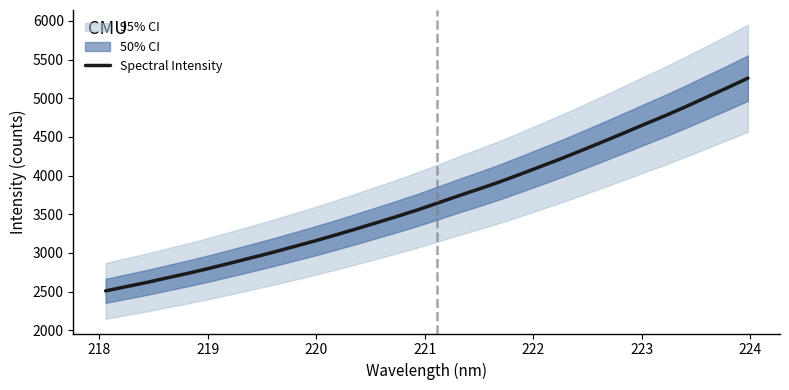

What is the average value?

3700.8